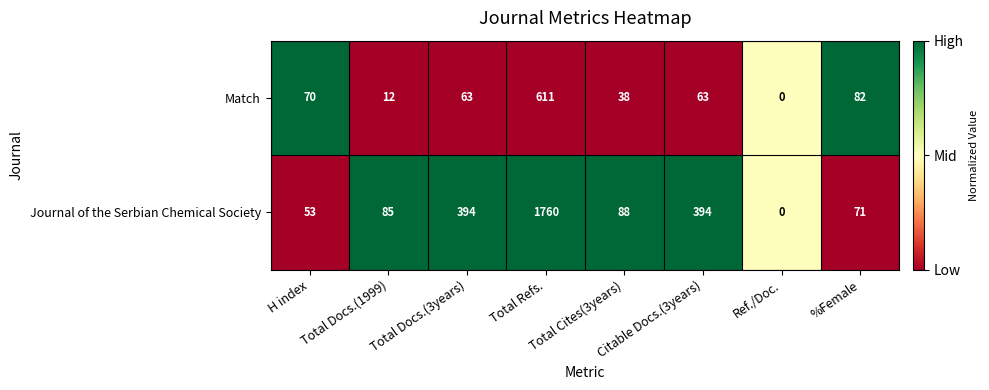

Which category has the lowest value across all series?

Ref./Doc.